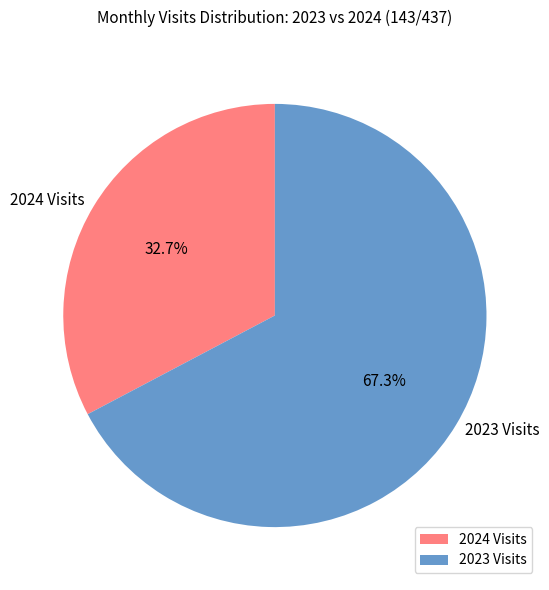

Approximately how many times larger is the value at 2023 Visits compared to 2024 Visits?

2.1